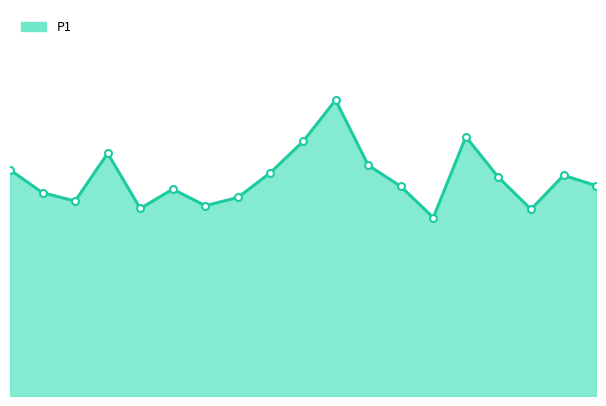

What is the difference between the maximum and minimum values?

4.3